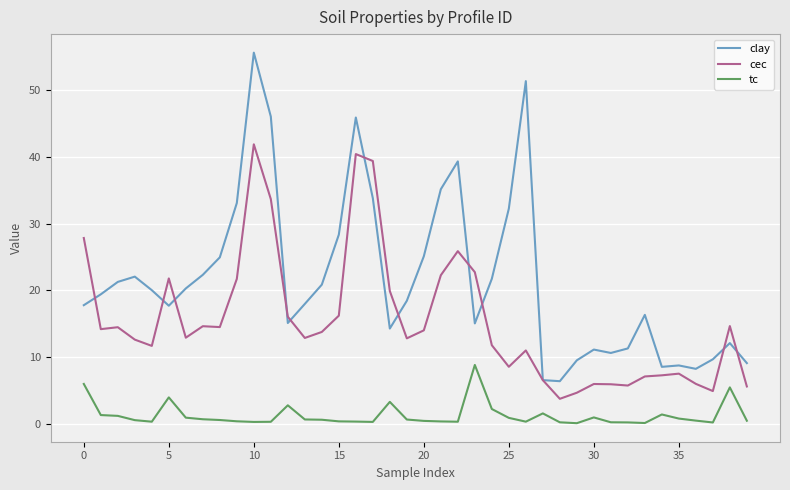

What are all the series names shown in the legend?

clay, cec, tc